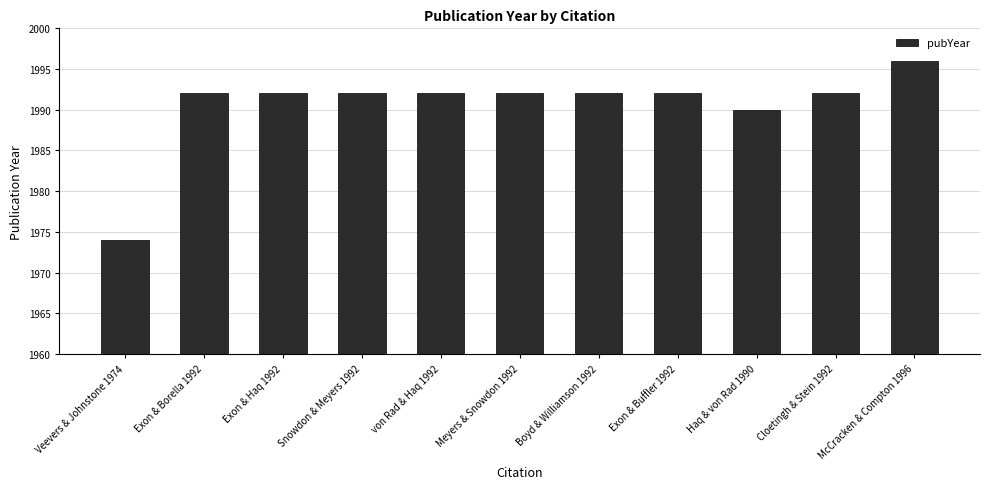

Are the bars grouped side by side (vs. stacked)?

No